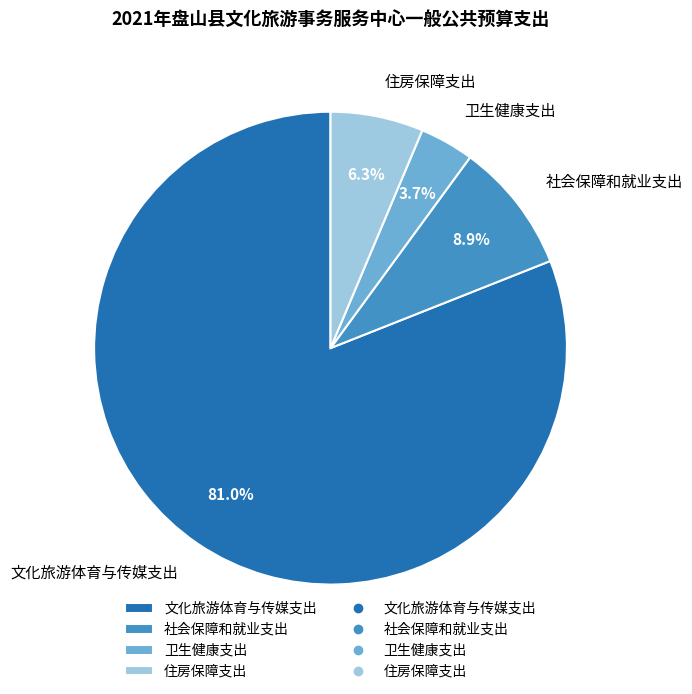

What percentage is the 社会保障和就业支出 slice, to the nearest percent?

9%